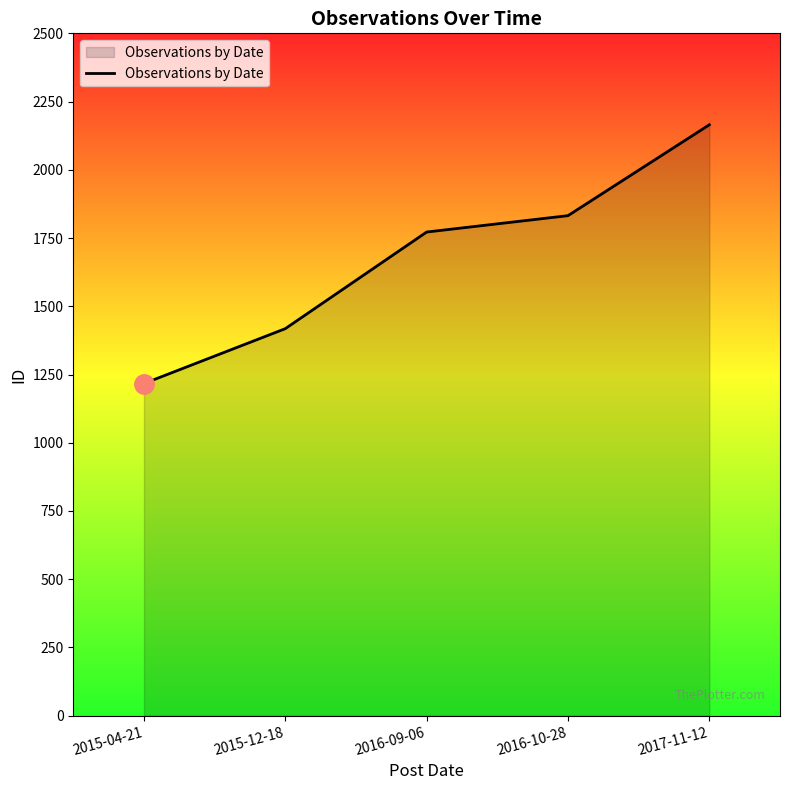

Reading left to right, transcribe all the data shown in this chart.

2015-04-21=1217	2015-12-18=1418	2016-09-06=1772	2016-10-28=1832	2017-11-12=2165